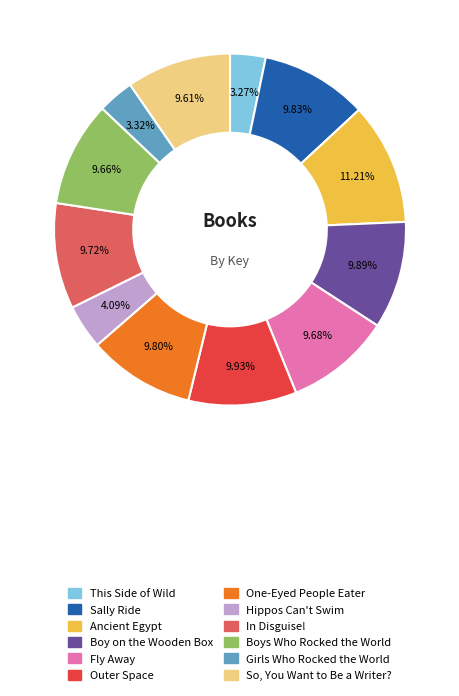

What is the largest slice in the pie chart?

Ancient Egypt